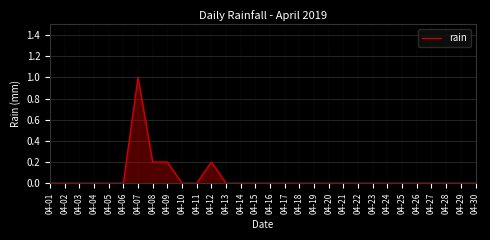

Which has a higher value, 04-08 or 04-25?

04-08